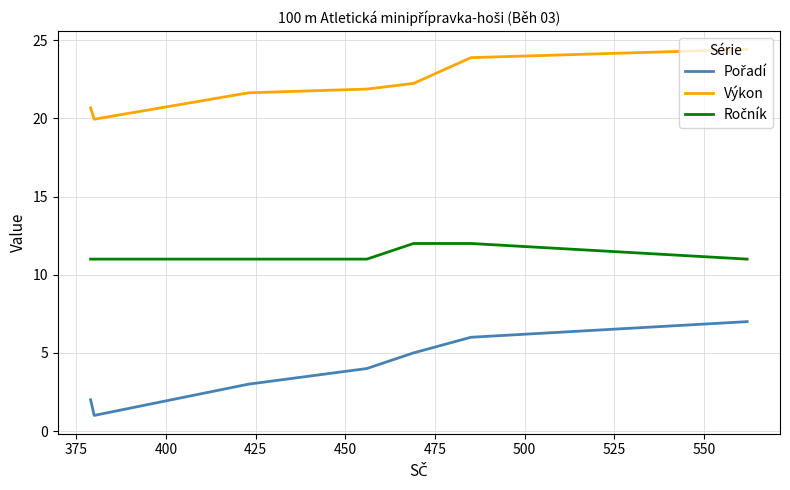

What is the highest value of the Výkon series?

24.4